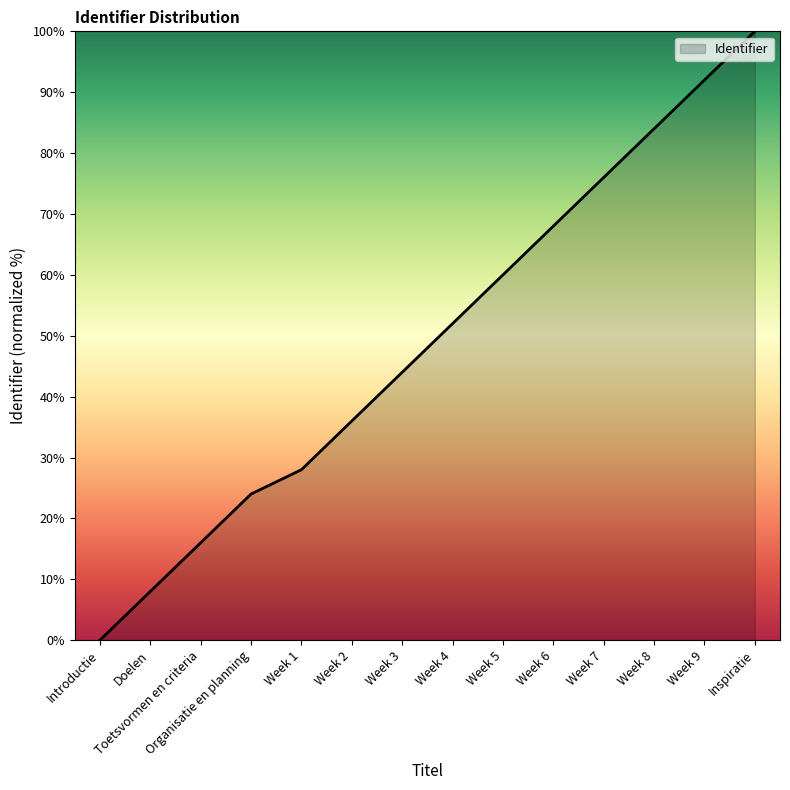

Reading right to left, list all the values displayed in this chart.

Inspiratie=100.0	Week 9=92.0	Week 8=84.0	Week 7=76.0	Week 6=68.0	Week 5=60.0	Week 4=52.0	Week 3=44.0	Week 2=36.0	Week 1=28.0	Organisatie en planning=24.0	Toetsvormen en criteria=16.0	Doelen=8.0	Introductie=0.0